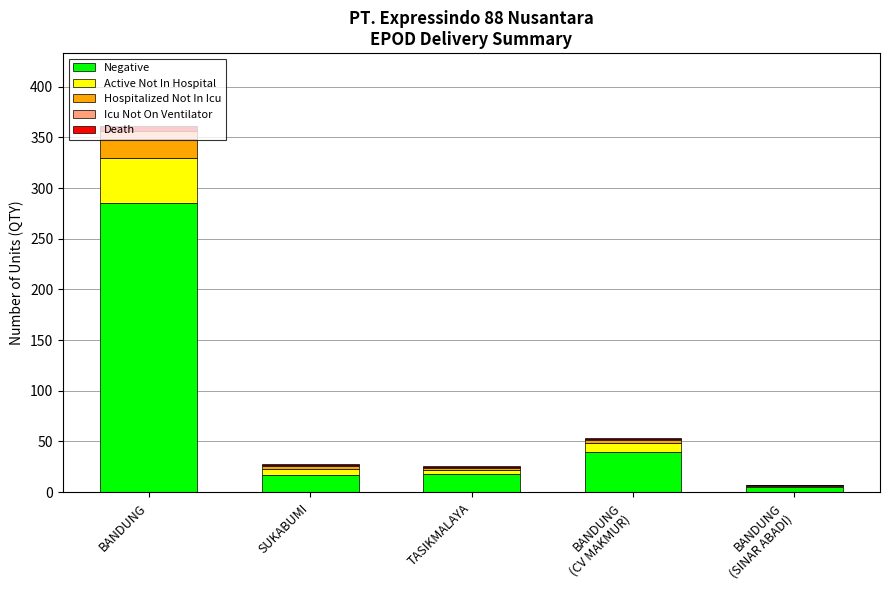

Are the bars grouped side by side (vs. stacked)?

No